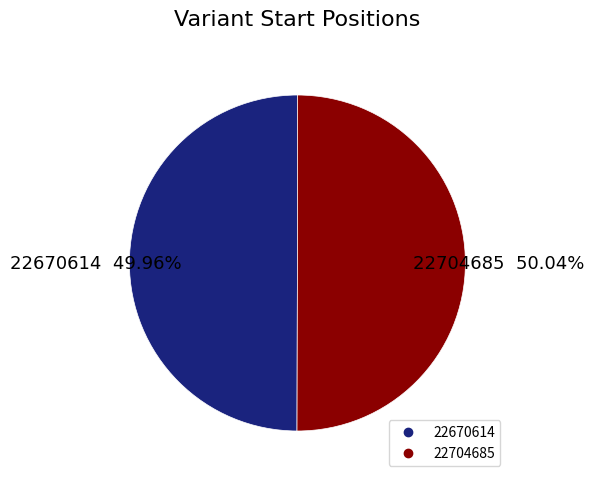

What percentage do 22704685 and 22670614 together represent?

100.0%